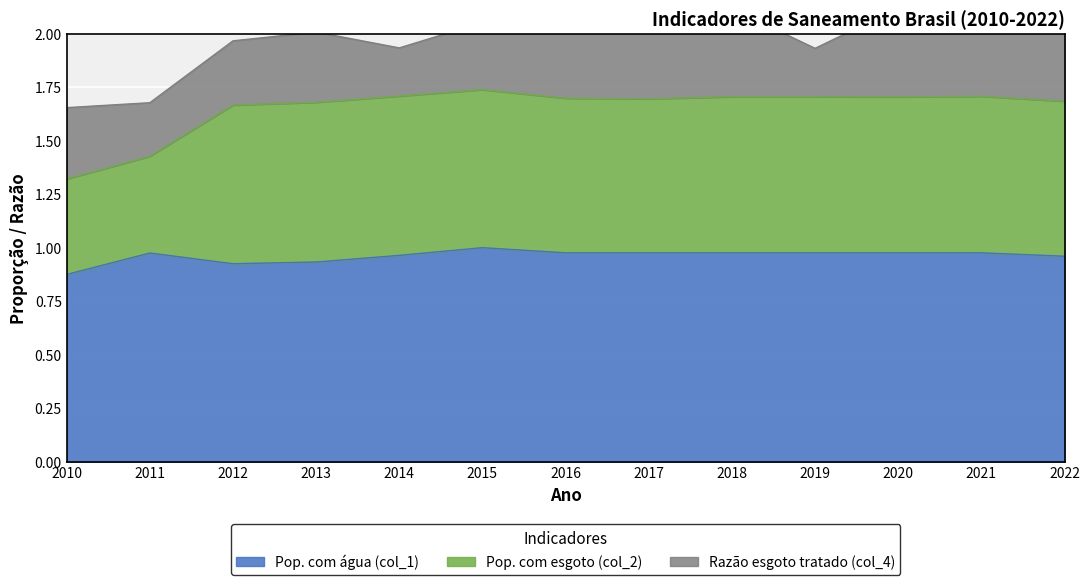

How many lines are shown in the chart?

3